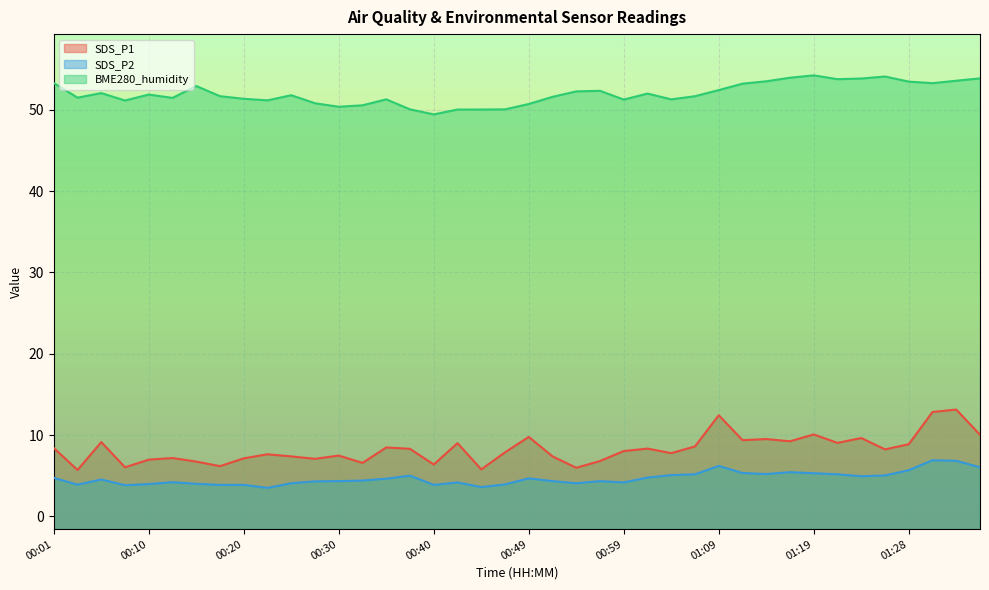

Which has a higher value, 00:08 or 00:40?

00:40